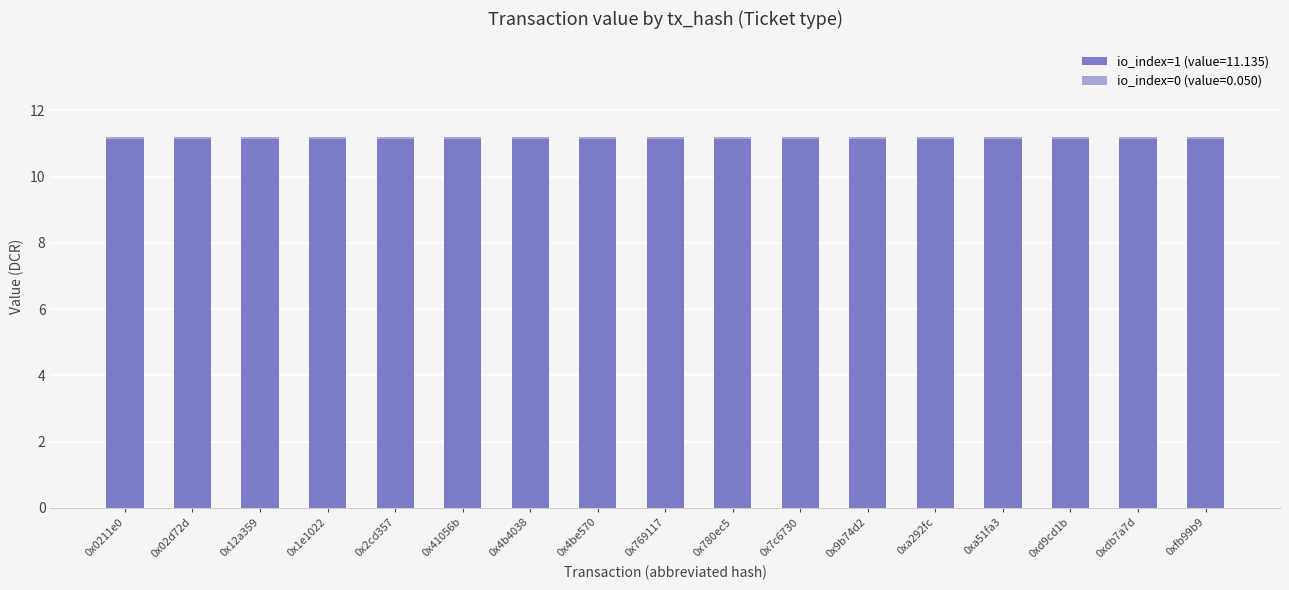

Is it true that io_index=1 (value=11.135) equals 11.1 at 0x7c6730?

True